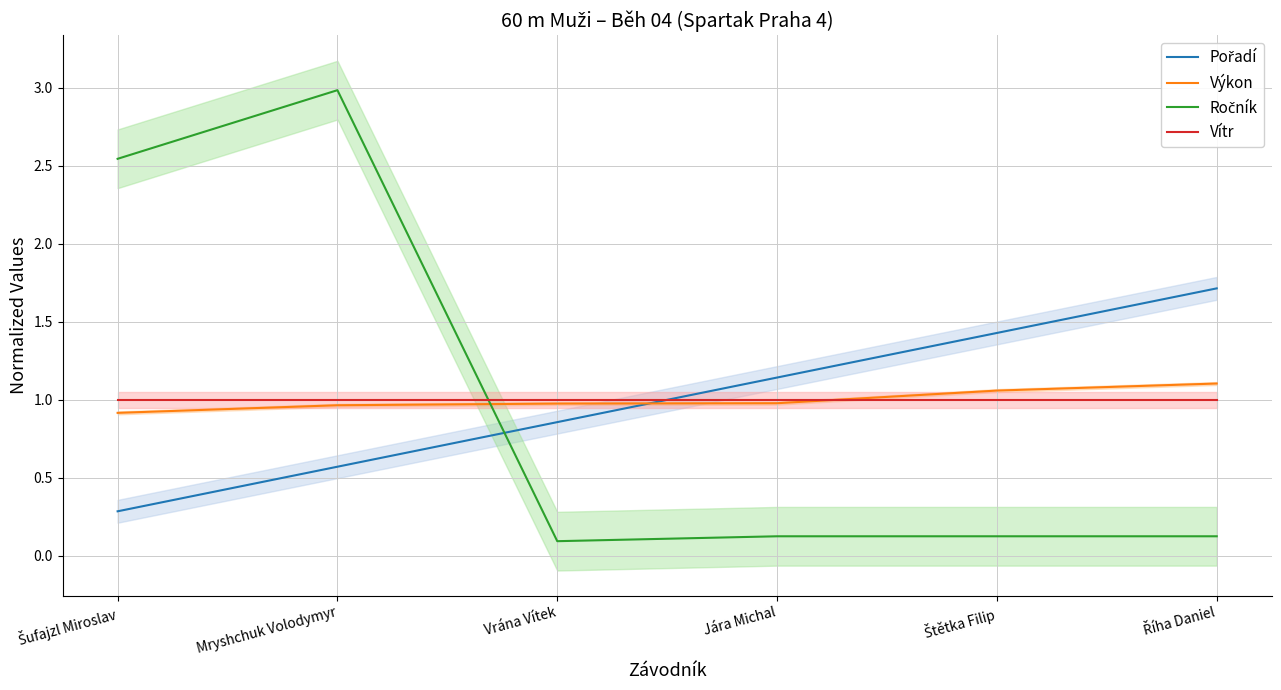

At which category is the sum across all series the highest?

Mryshchuk Volodymyr